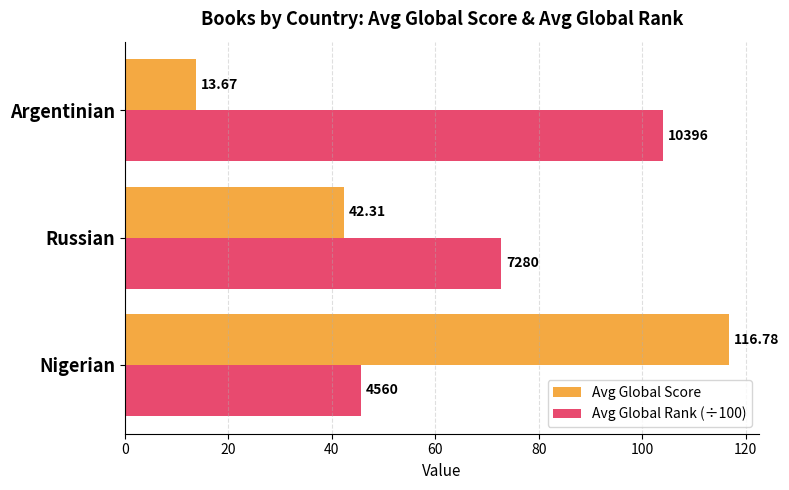

What is the sum of the Avg Global Score values at Argentinian and Russian?

56.0